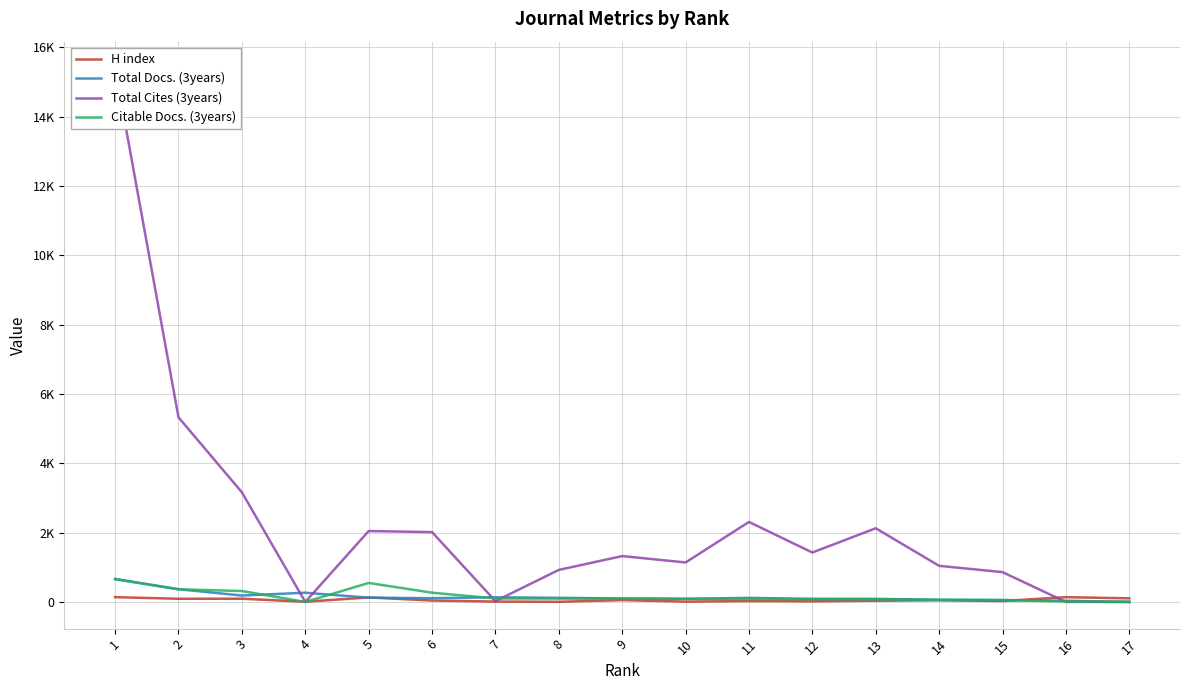

What are all the series names shown in the legend?

H index, Total Docs. (3years), Total Cites (3years), Citable Docs. (3years)